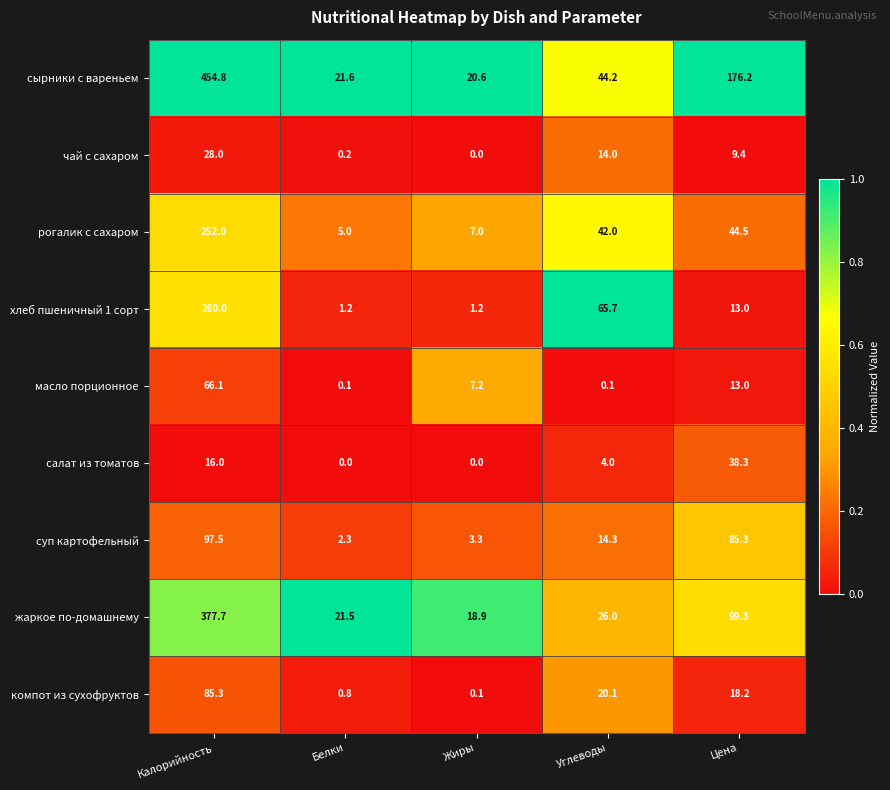

True or false: компот из сухофруктов has a value of 18.2 at Цена.

True